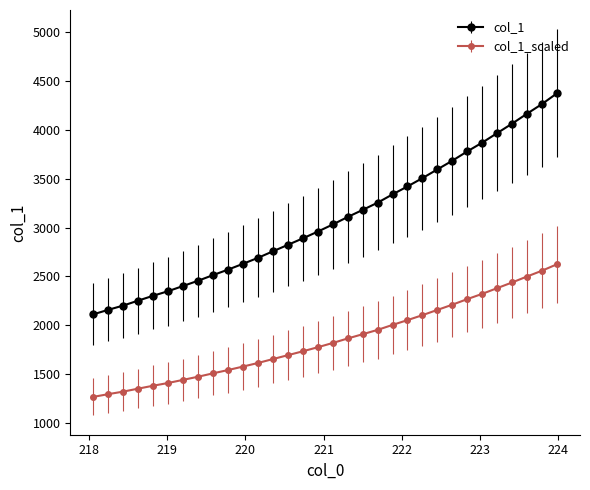

Rank the series by their maximum value, from highest to lowest.

col_1, col_1_scaled